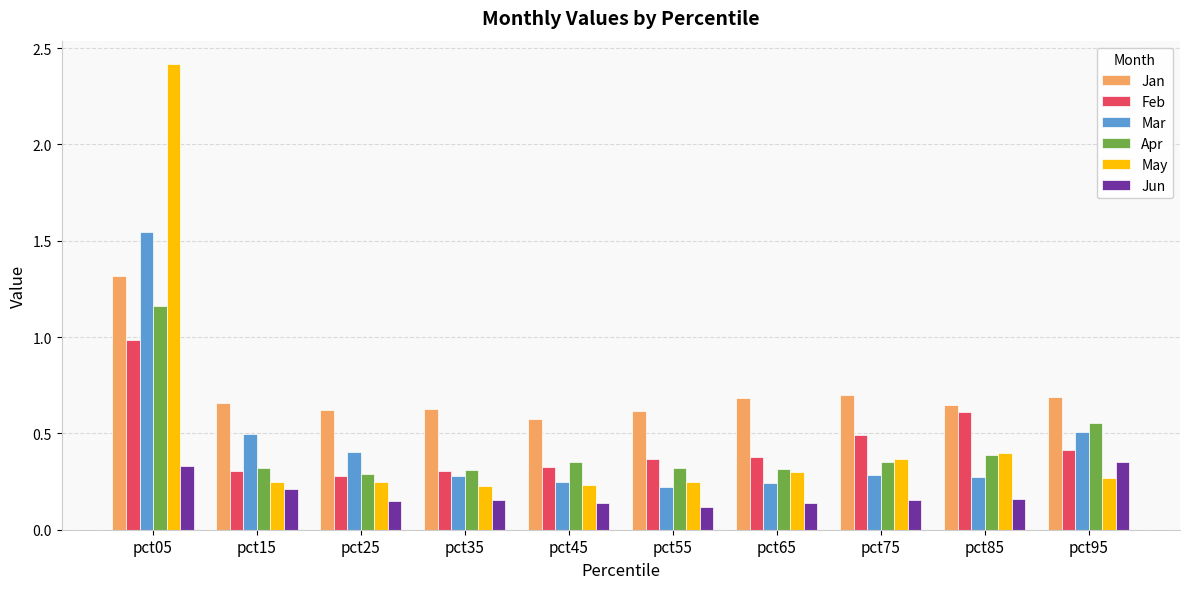

What is the total value across all series at pct85?

2.5